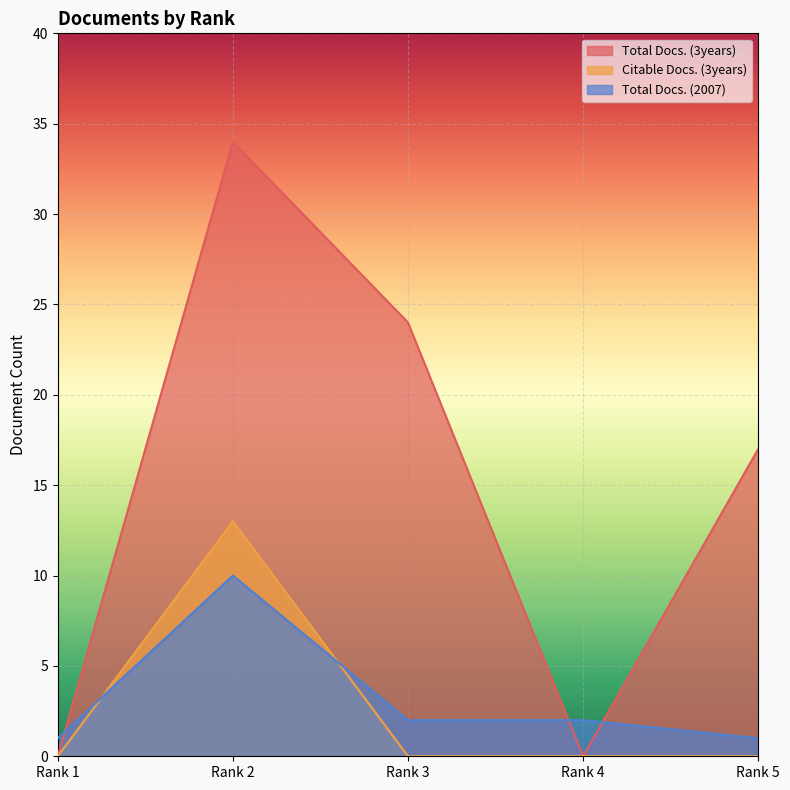

How many values in the Total Docs. (3years) series exceed 17?

2